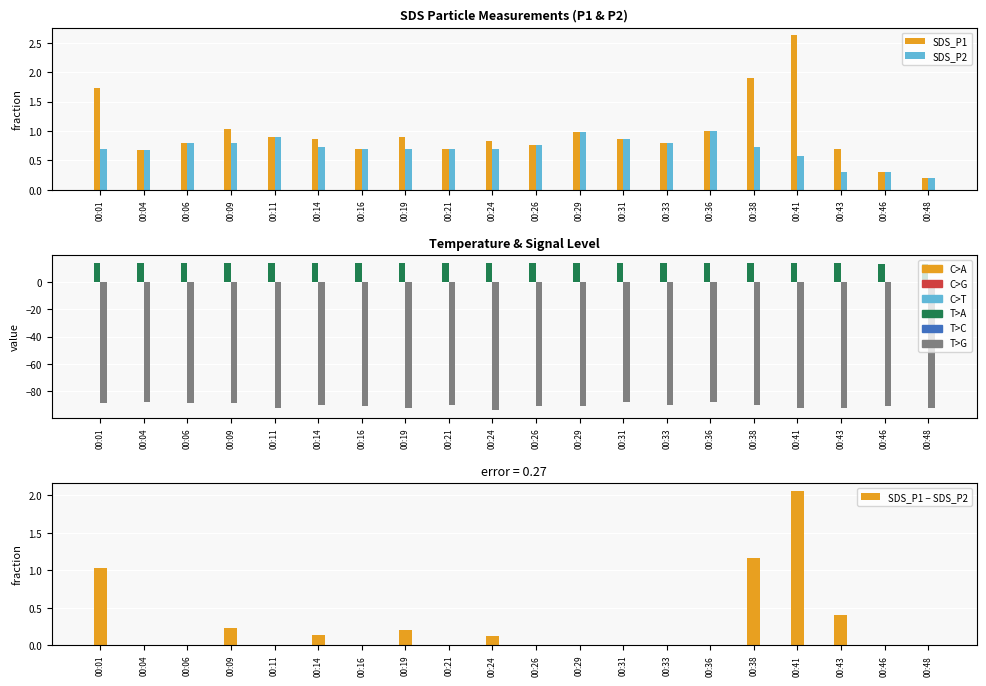

Rank the series by their maximum value, from lowest to highest.

Signal, SDS_P2, SDS_P1 − SDS_P2, SDS_P1, Temp